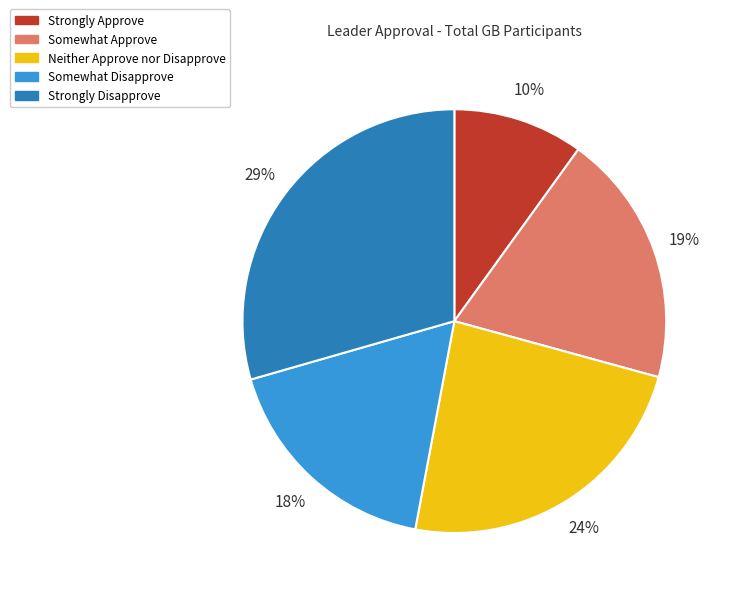

To the nearest percent, what is the combined percentage of Neither Approve nor Disapprove and Somewhat Approve?

43%